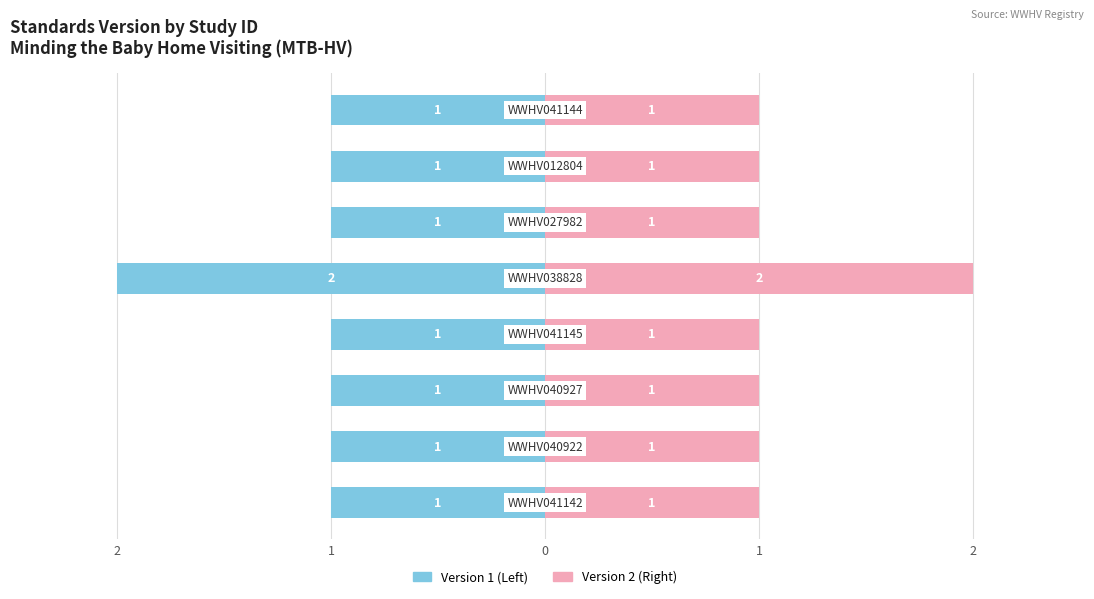

Is the value of Standards v1 (Left) at 3 greater than the value of Standards v2 (Right) at 2?

No